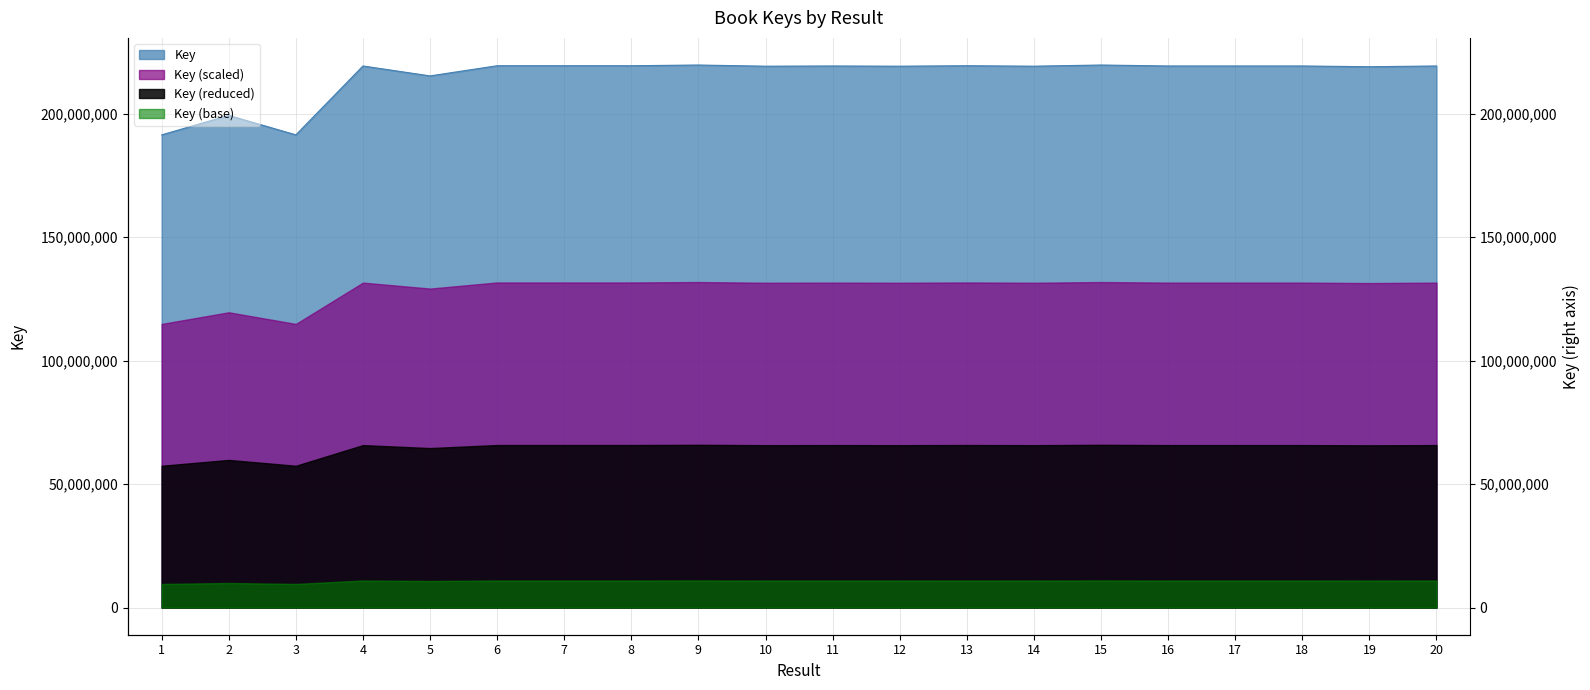

Rank the categories by value from lowest to highest.

3, 1, 2, 5, 19, 10, 14, 12, 11, 20, 16, 18, 4, 17, 8, 6, 7, 13, 15, 9